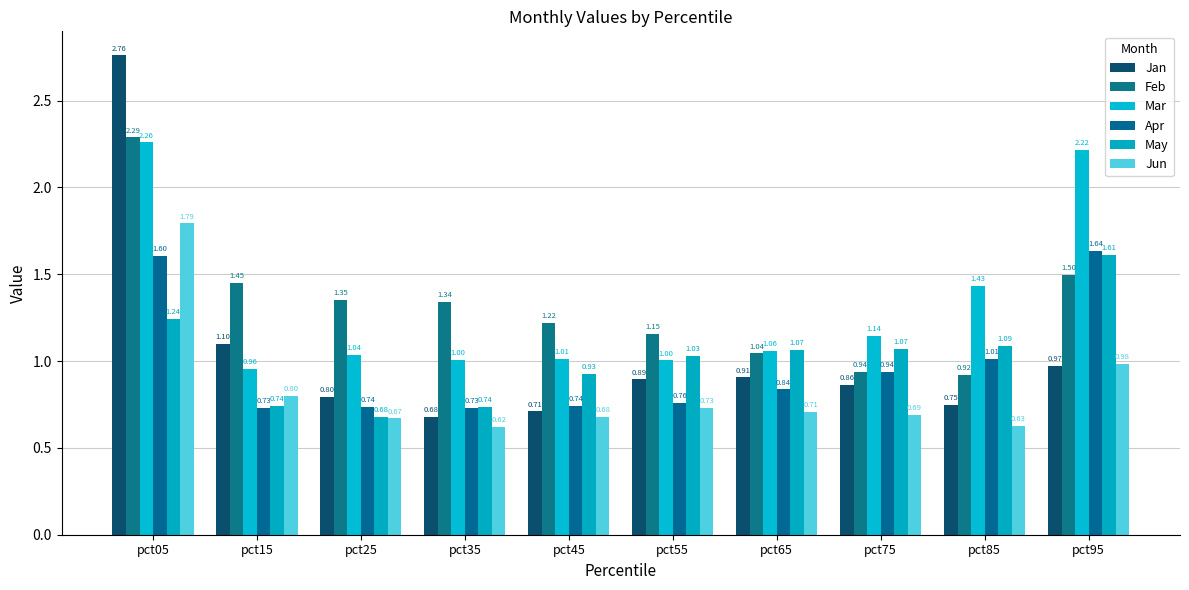

What is the difference between the highest and lowest values at pct25?

0.7